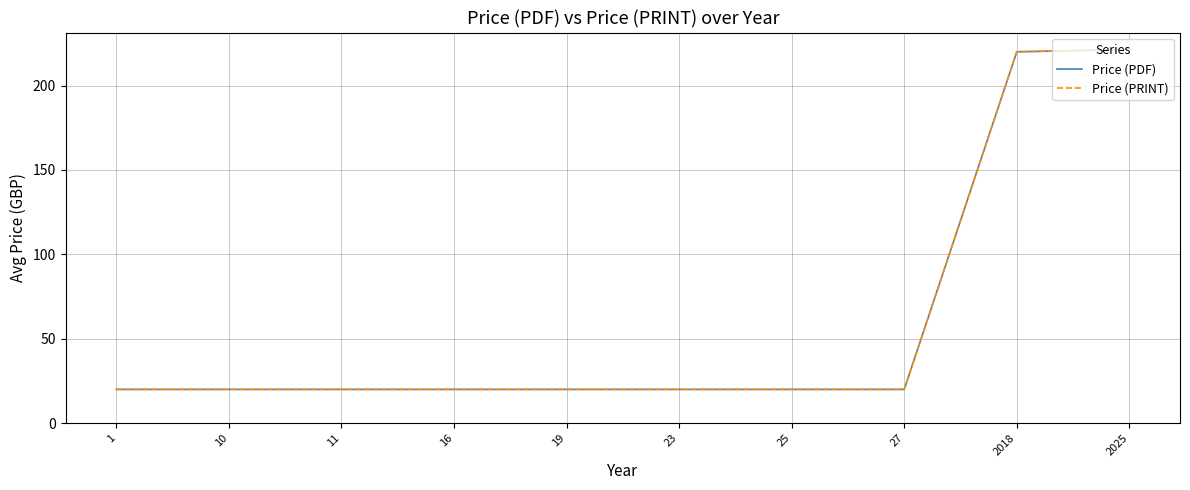

Which series changed the most between 10 and 27?

Price (PDF)